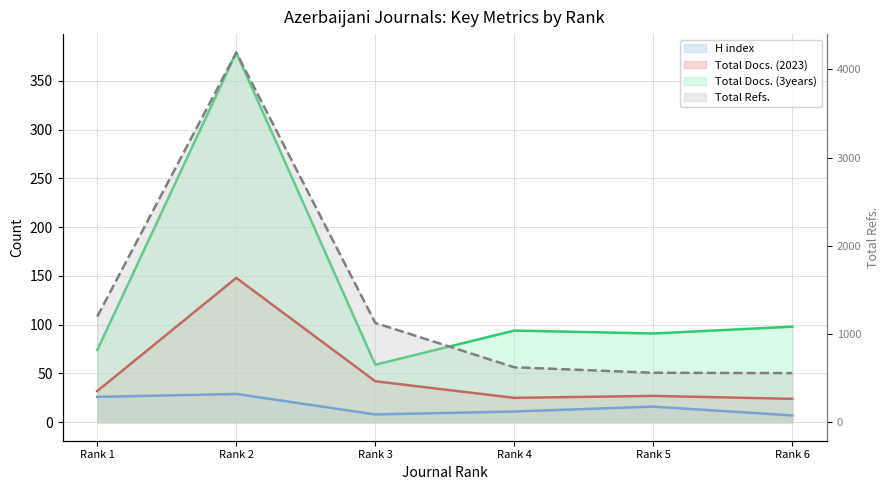

Is the value of Total Docs. (2023) at Rank 2 greater than the value of H index at Rank 6?

Yes